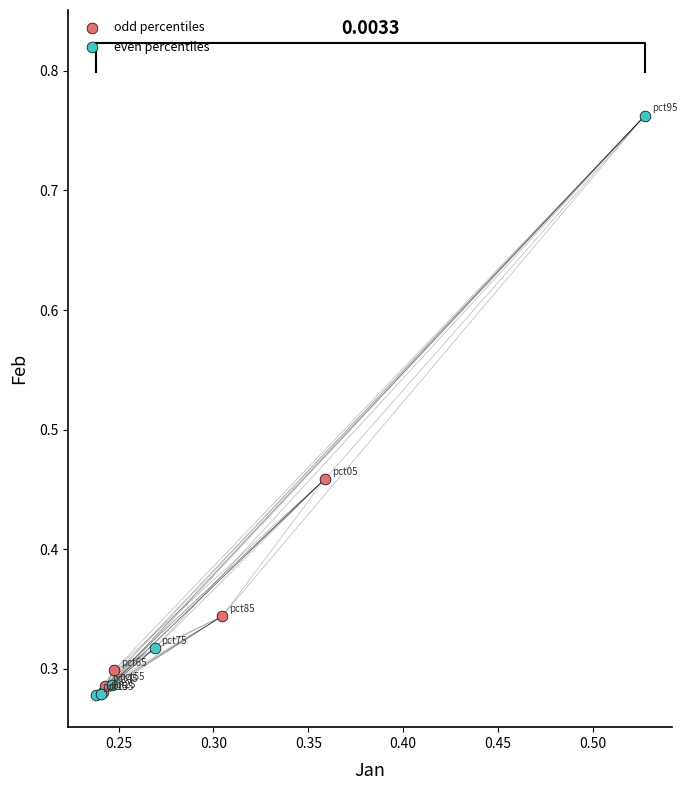

Which series has the widest spread of Y values?

even percentiles